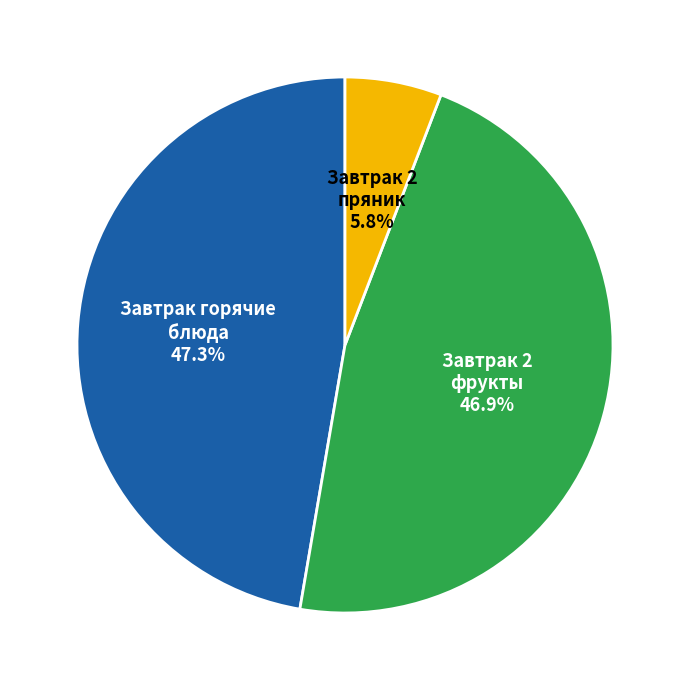

What is the smallest slice in the pie chart?

Завтрак 2 пряник